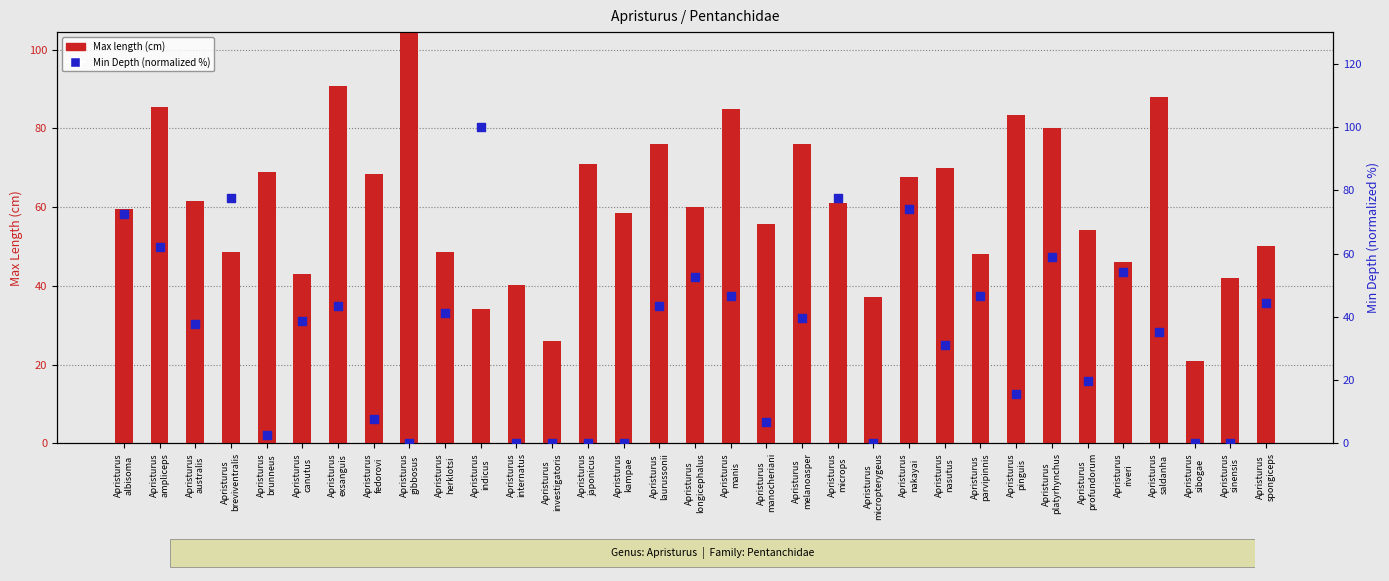

Which series has the largest total across all categories?

Max length (cm)